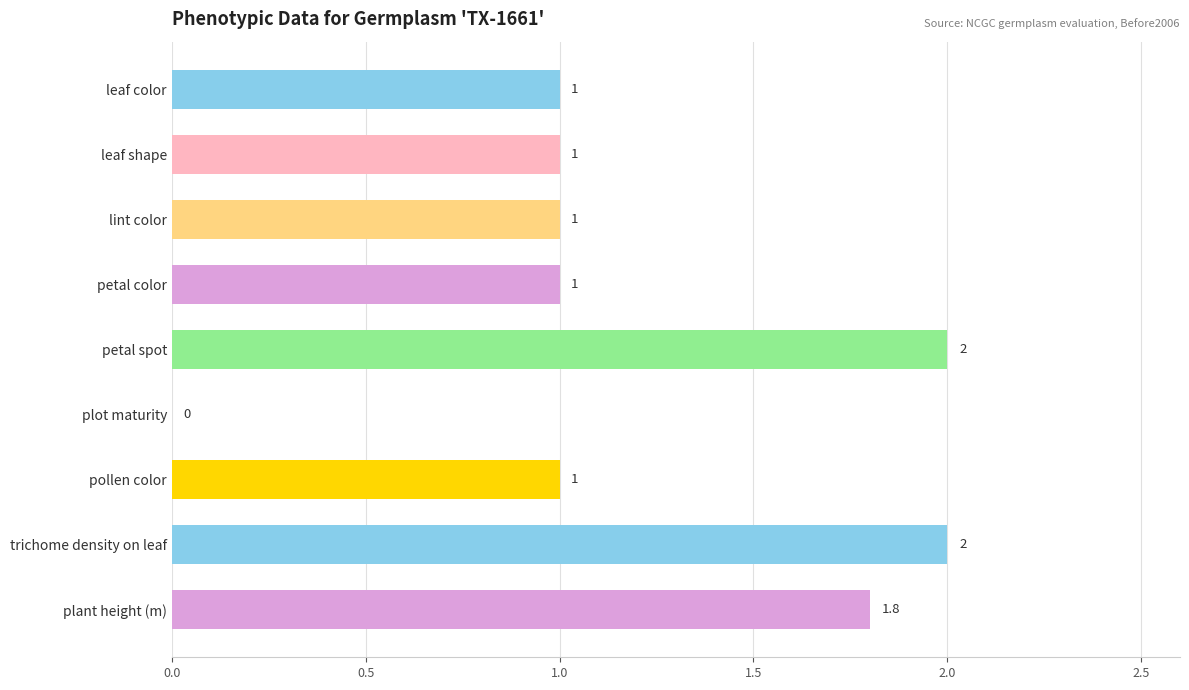

What is the approximate value at leaf shape?

1.0